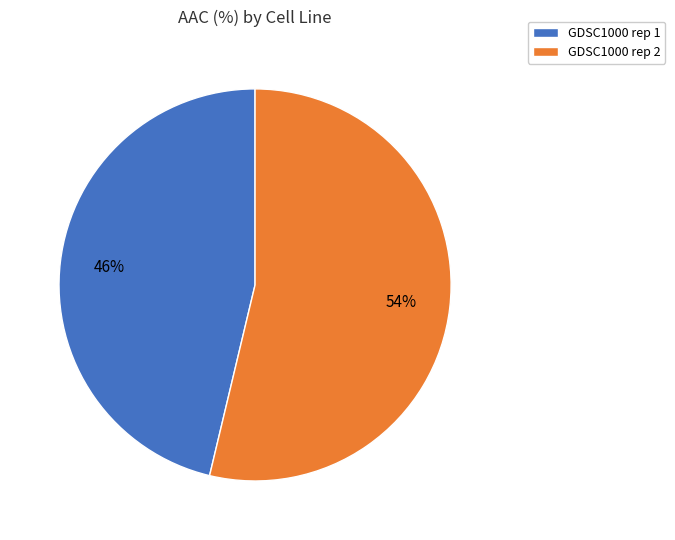

What is the smallest slice in the pie chart?

GDSC1000 rep 1